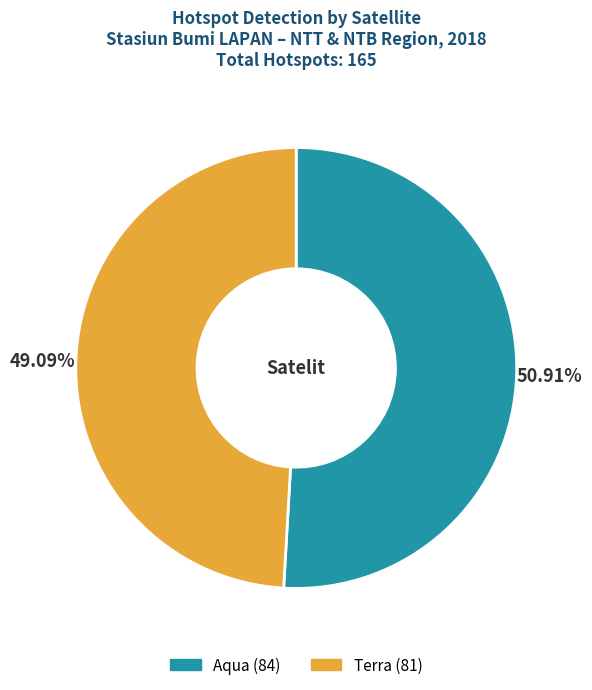

How many segments does this pie chart have?

2